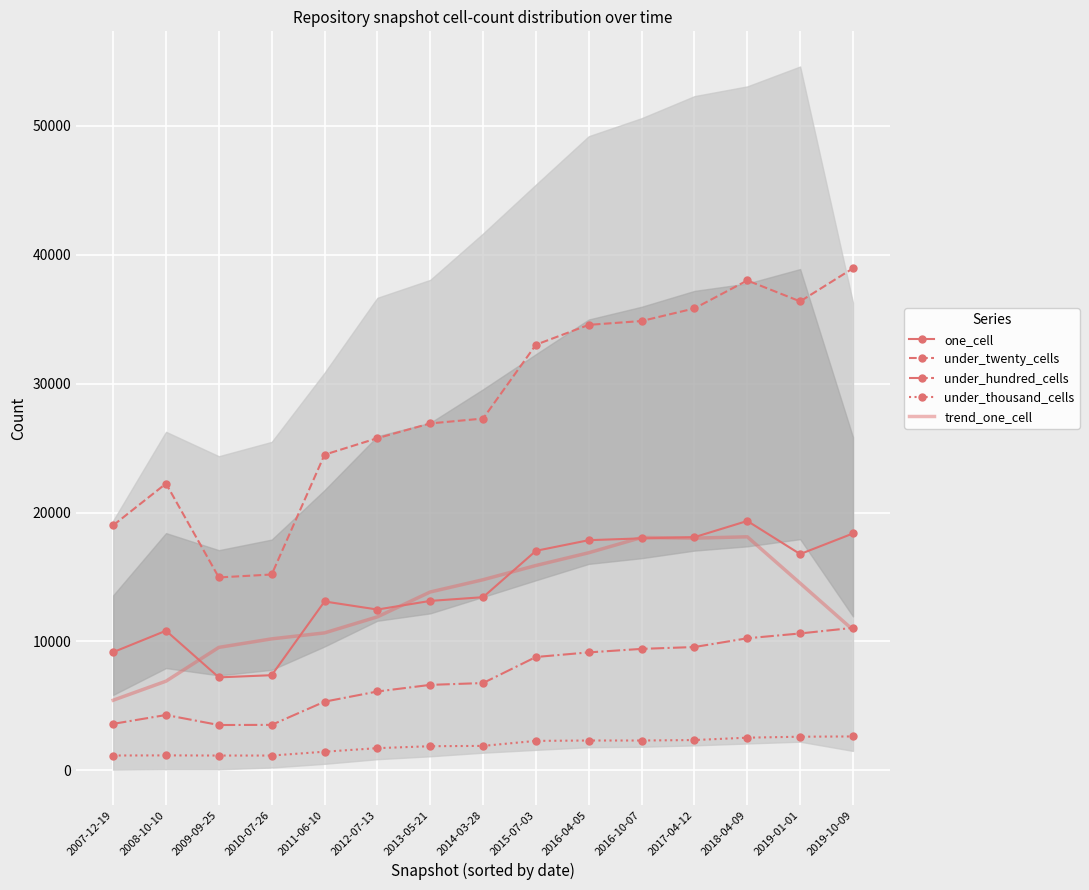

What are all the series names shown in the legend?

one_cell, under_twenty_cells, under_hundred_cells, under_thousand_cells, trend_one_cell